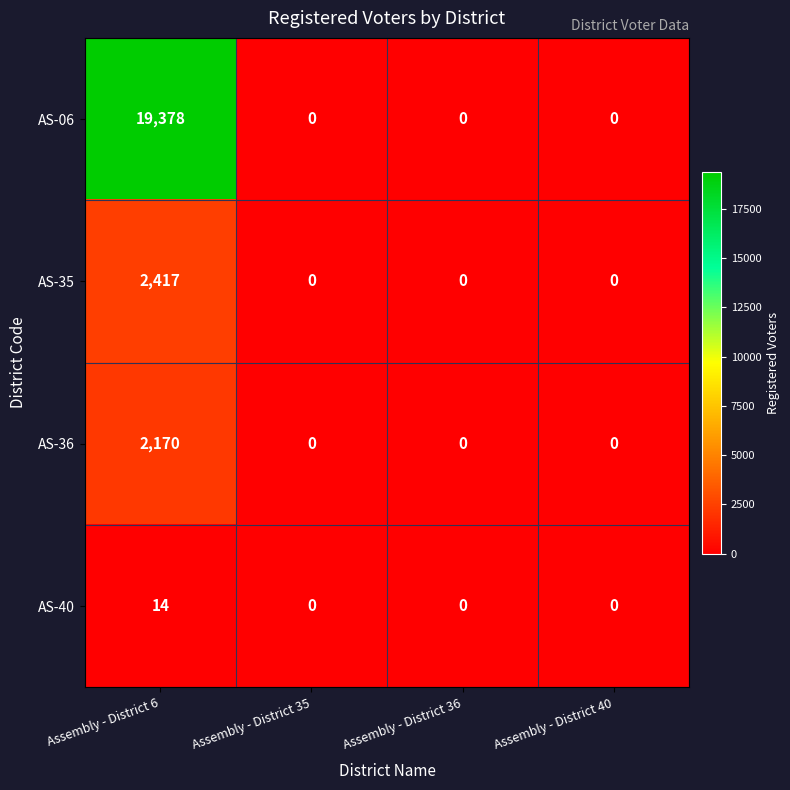

Which series has the largest total across all categories?

AS-06